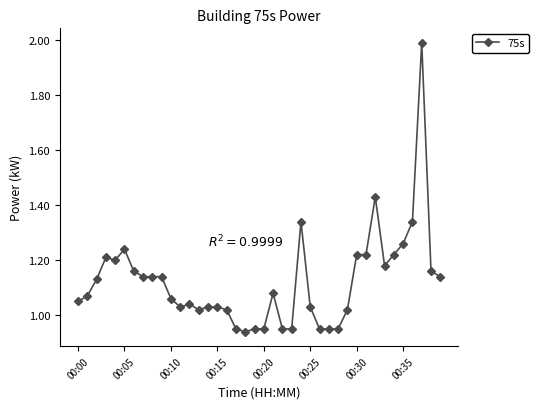

True or false: the data has more than 1 interior local peaks.

True